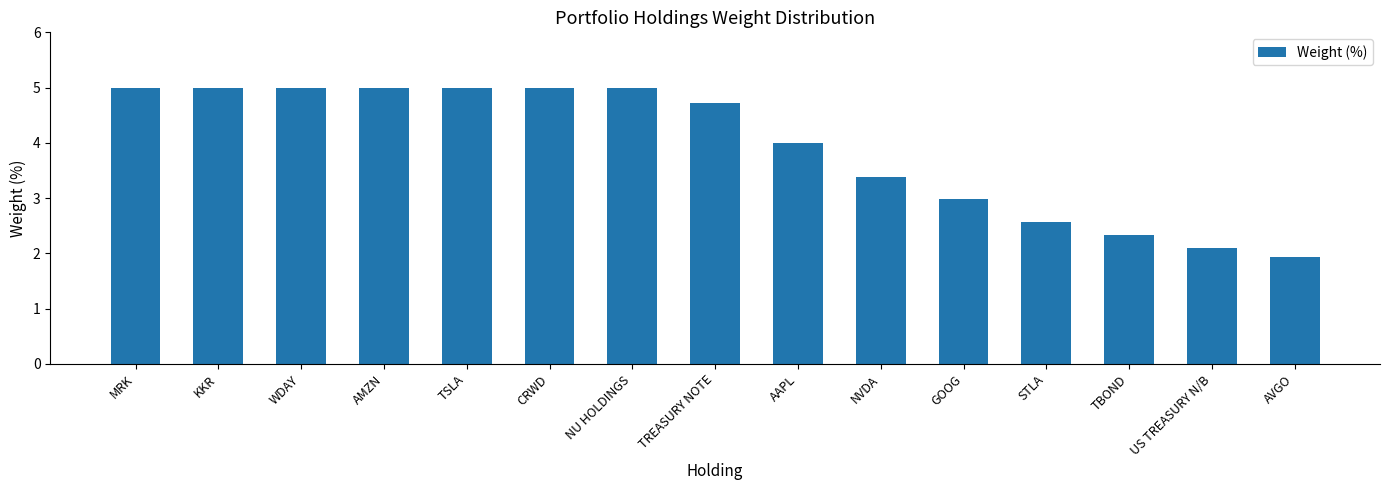

What position from the left is AVGO?

15